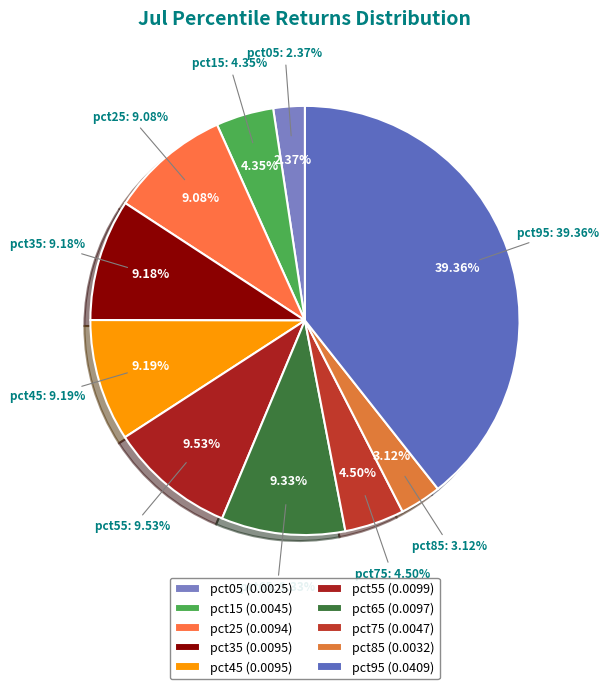

How many slices are in this pie chart?

10